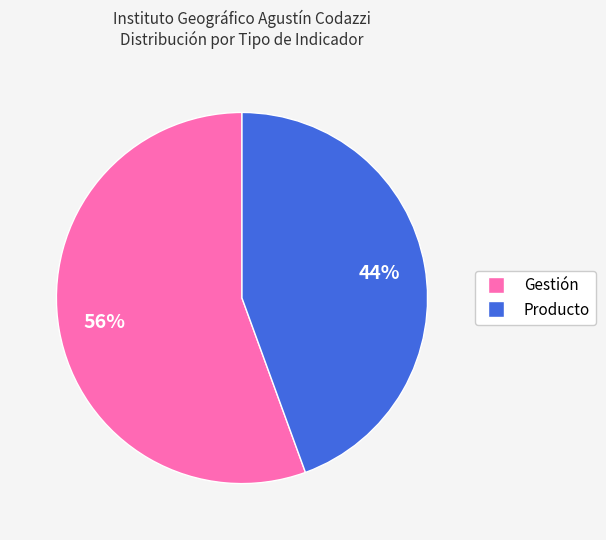

To the nearest percent, what is the average slice percentage?

50%